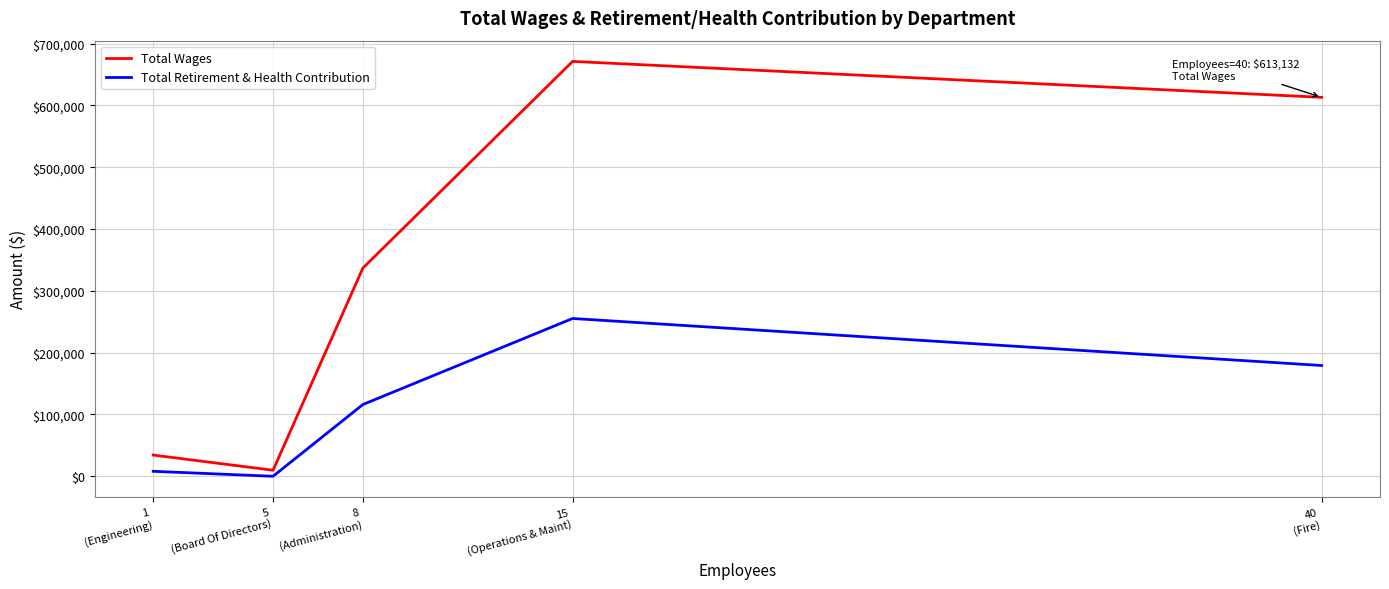

What is the minimum value for Total Wages?

9750